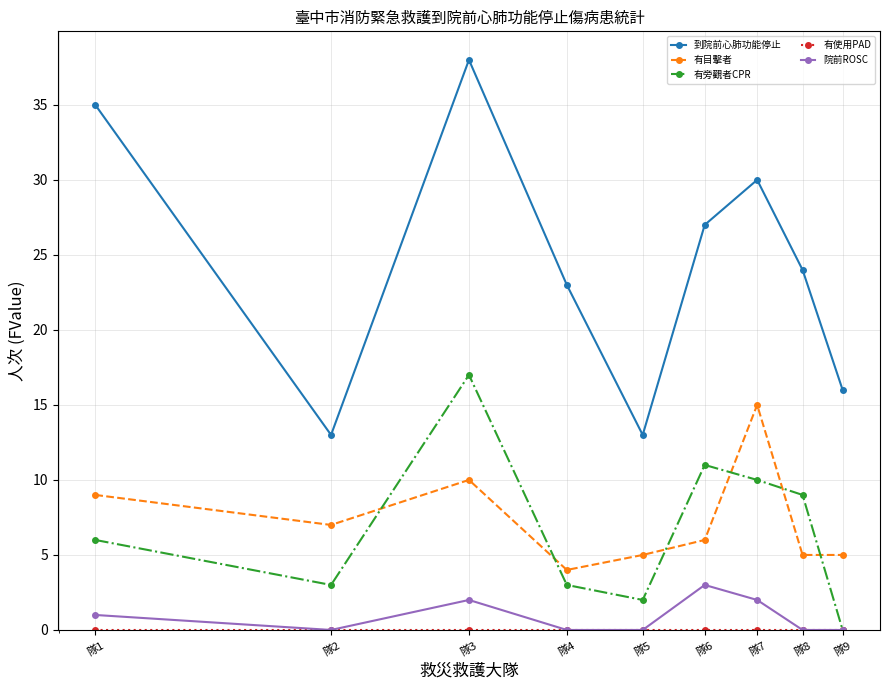

What is the value of the 院前ROSC point at the 7th from the left?

2